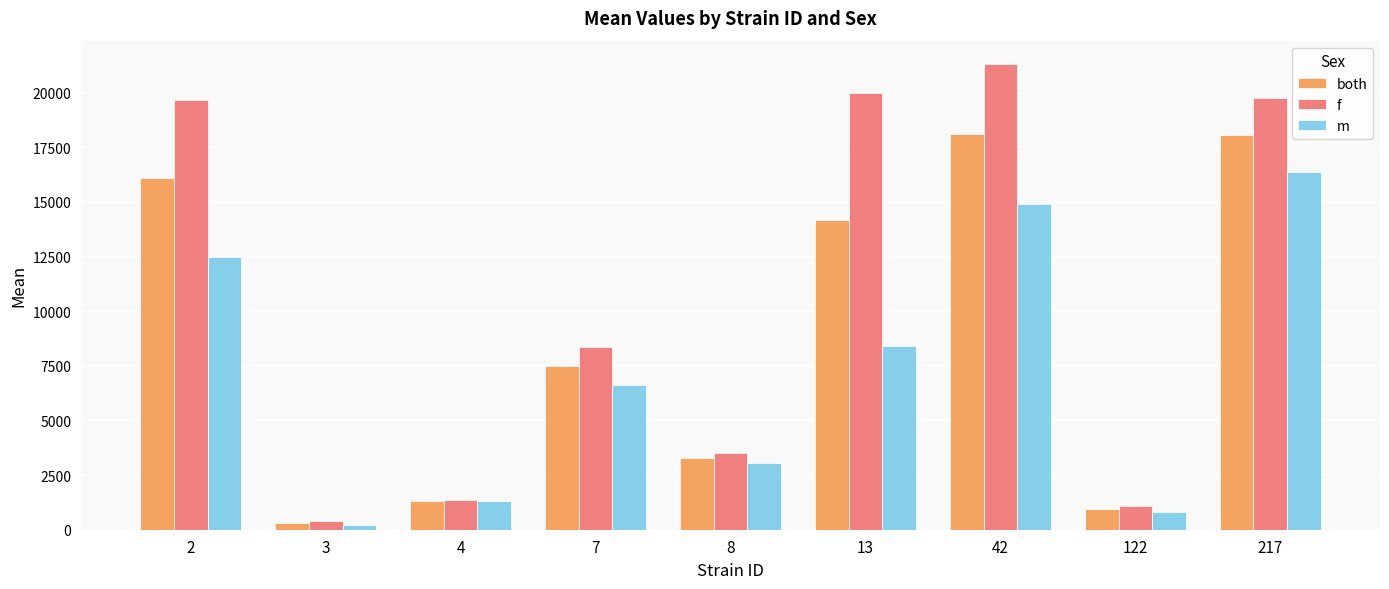

List the series in order of their overall mean, lowest first.

m, both, f